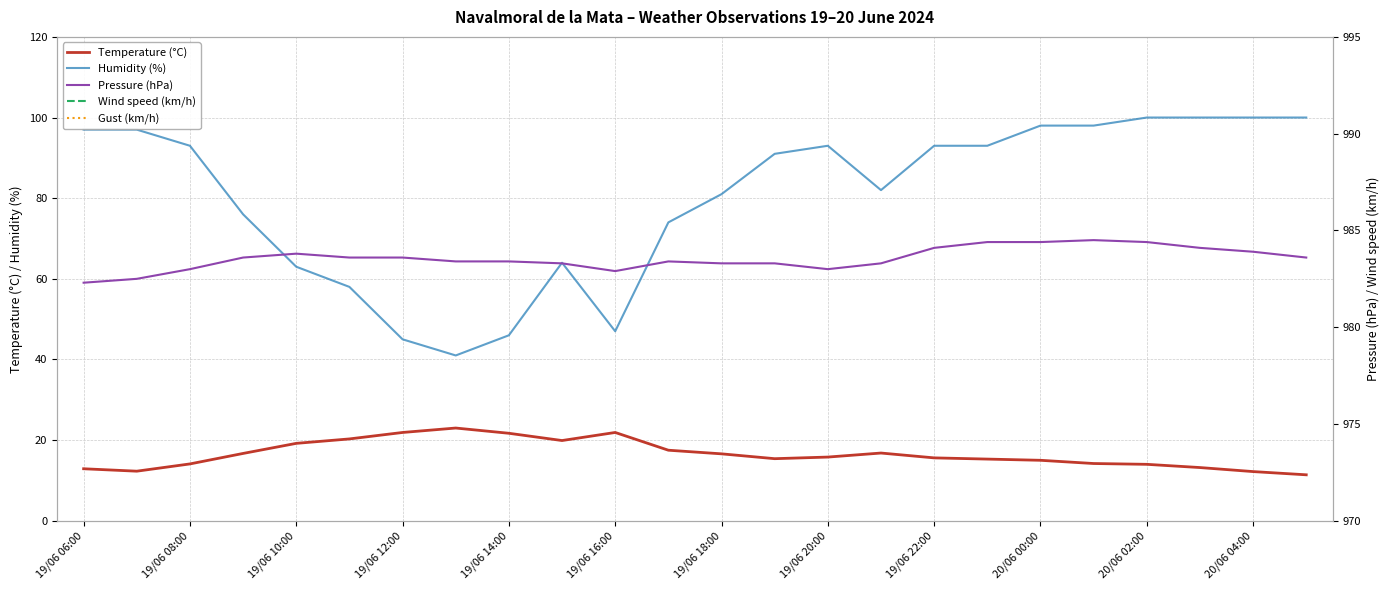

At which label does Pressure (hPa) reach its minimum?

19/06 06:00